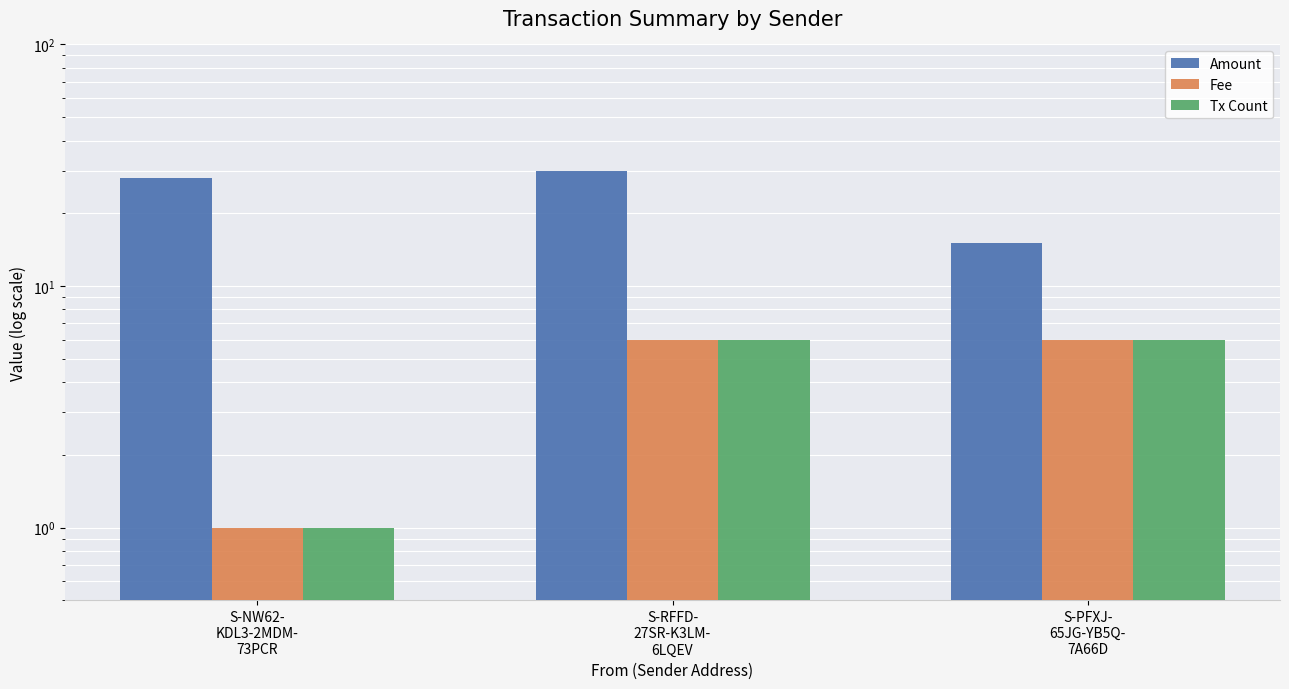

How many data points in Fee are less than 6?

1